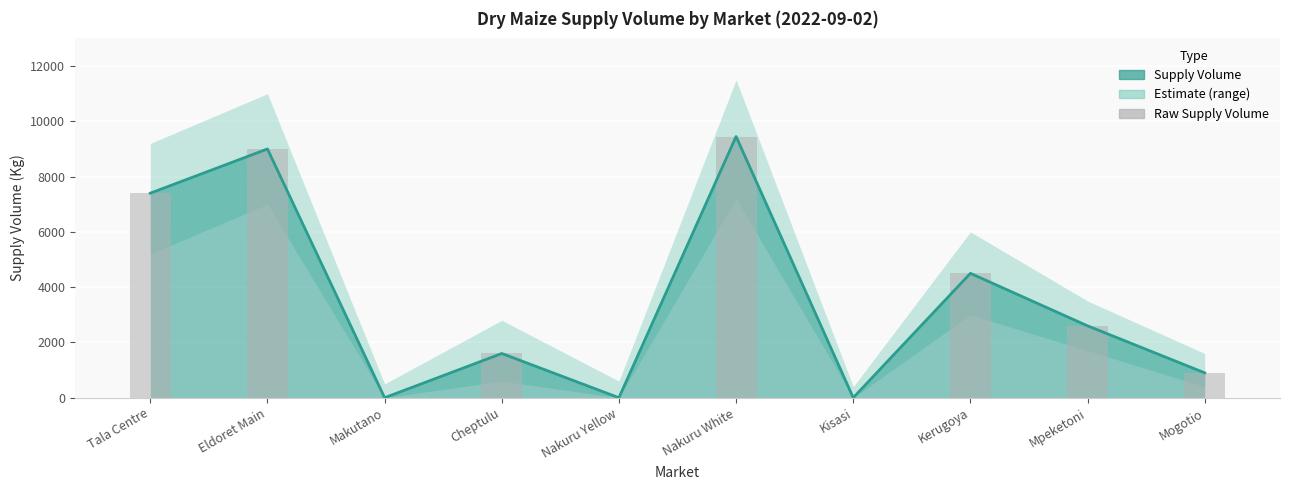

Reading left to right, what are all the values shown in this chart?

7400	9000	0	1600	0	9450	0	4500	2600	900